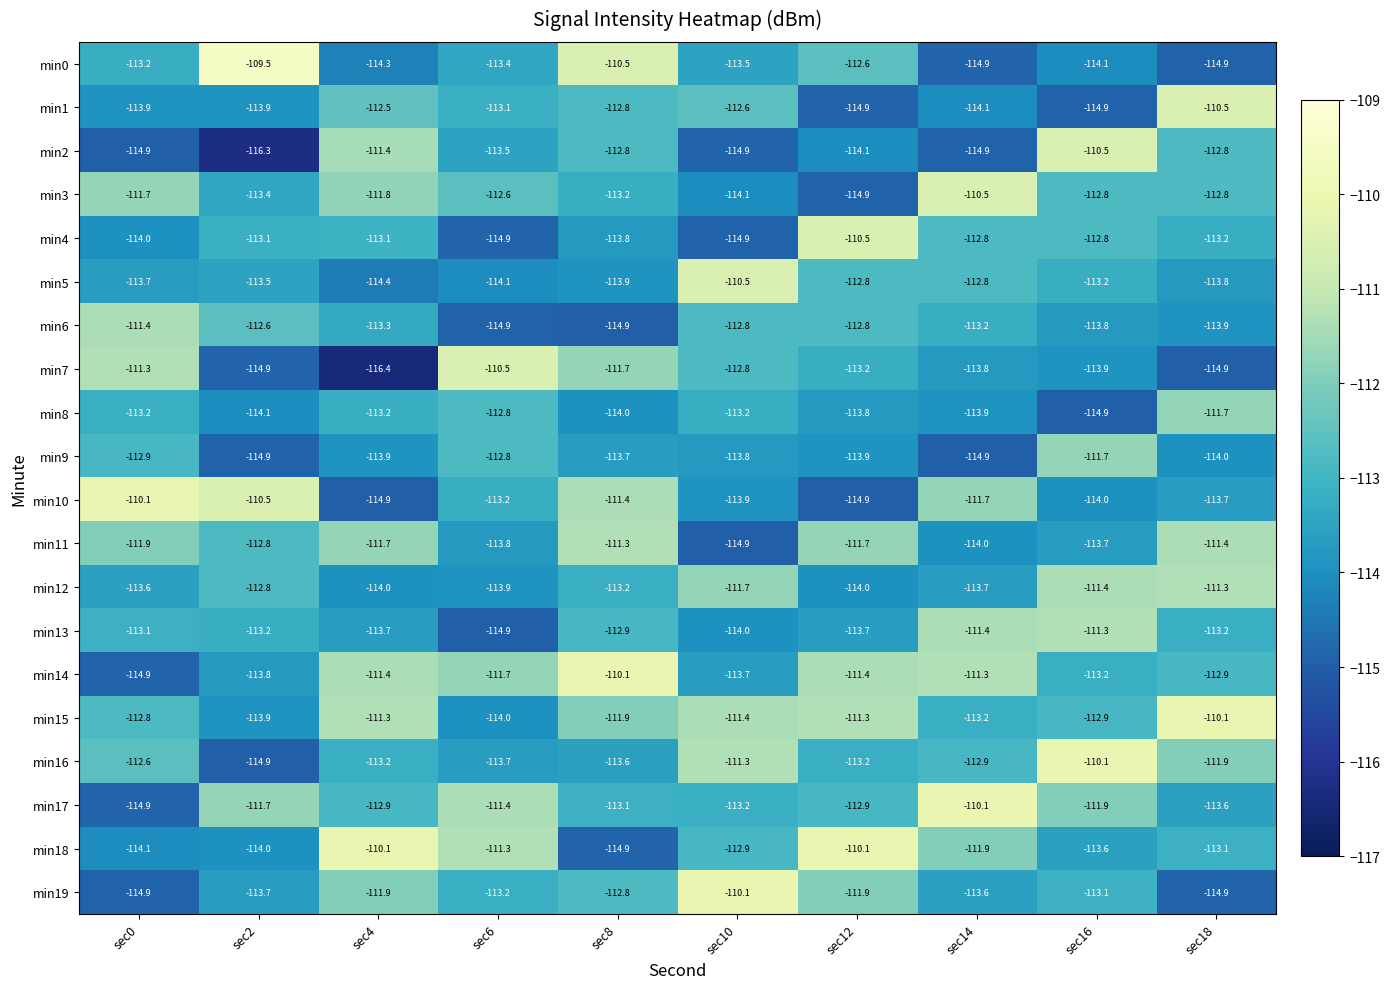

How many series are shown in this chart?

20